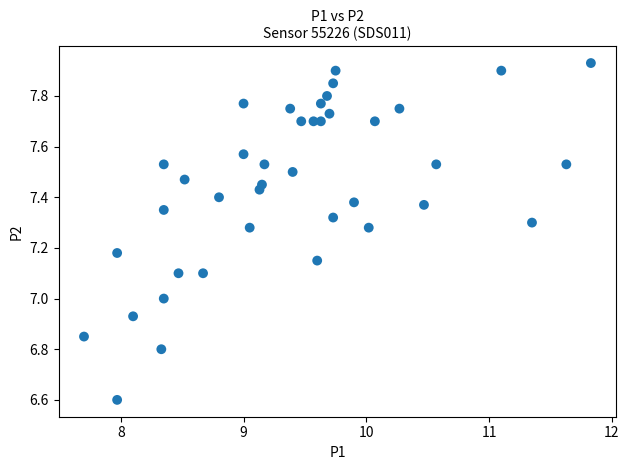

What is the range of Y values (max minus min)?

1.3